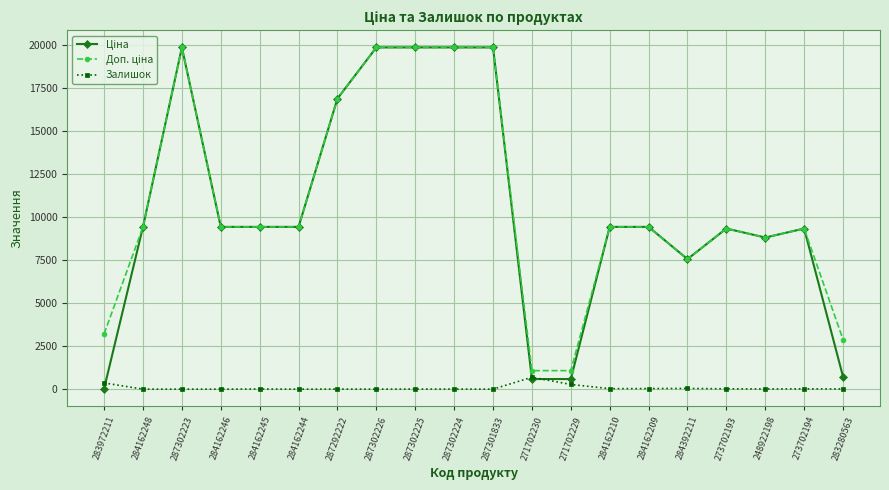

True or false: Залишок has more than 2 points higher than both neighbors.

True